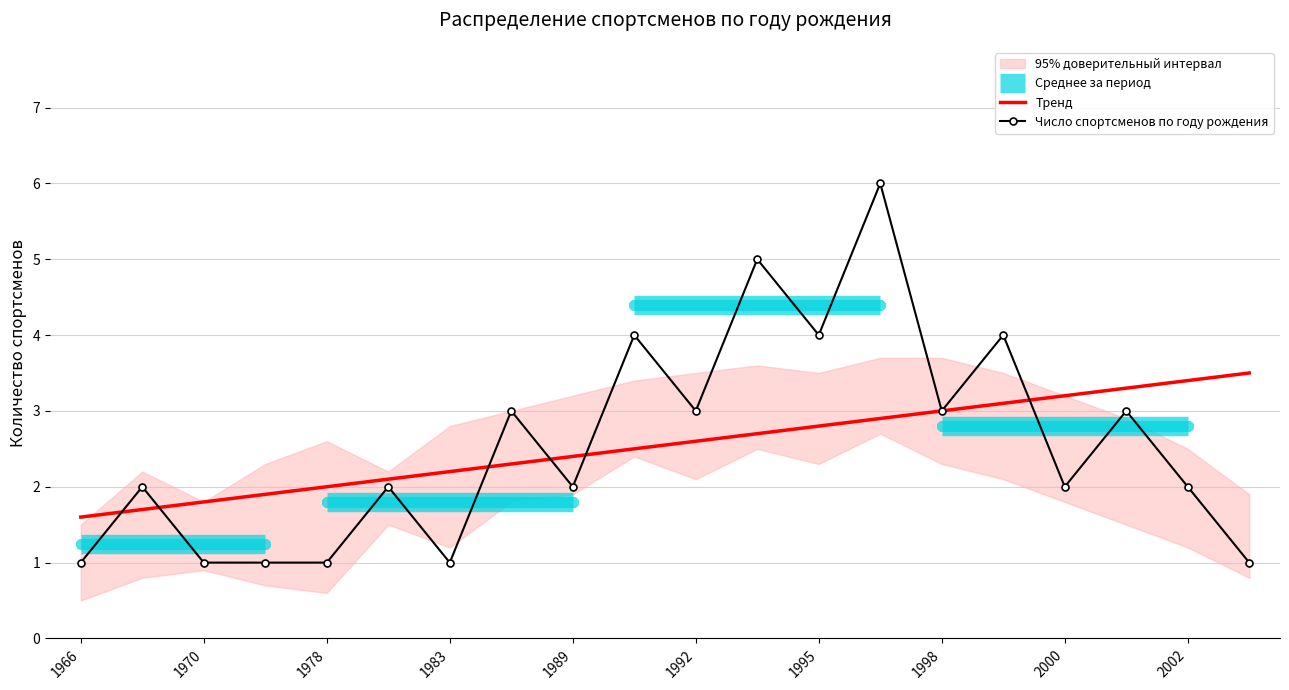

The value of Число спортсменов по году рождения at 1998 is 3.0. True or false?

True